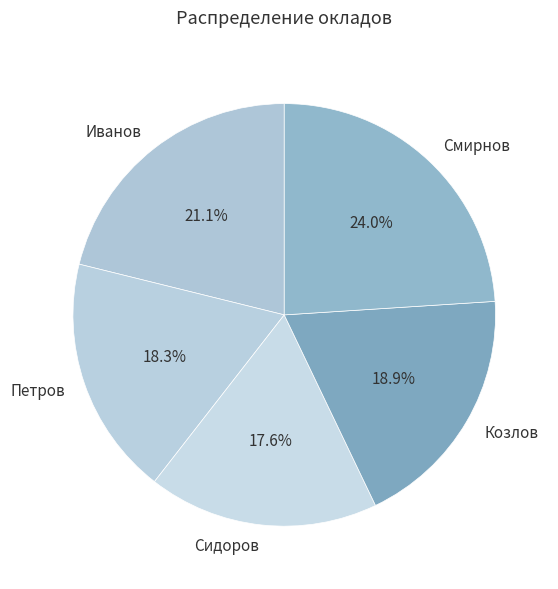

Count the number of slices in the pie.

5